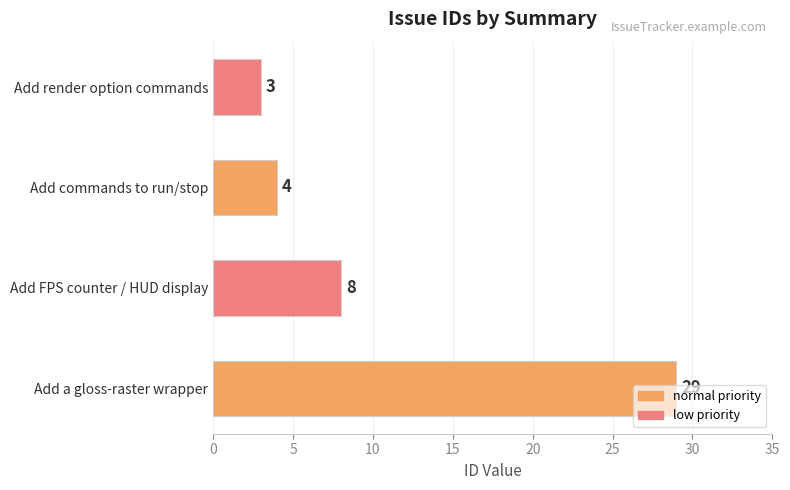

True or false: the data shows 29 at Add a gloss-raster wrapper.

True